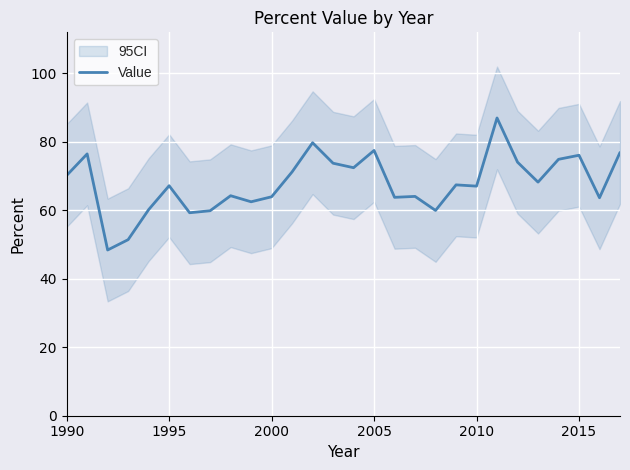

What is the minimum value for Value?

48.4